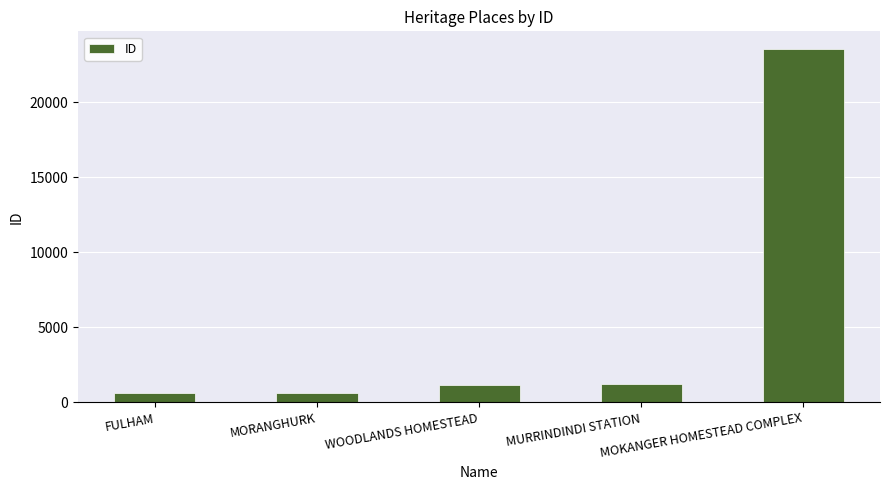

What is the sum of all values?

27236